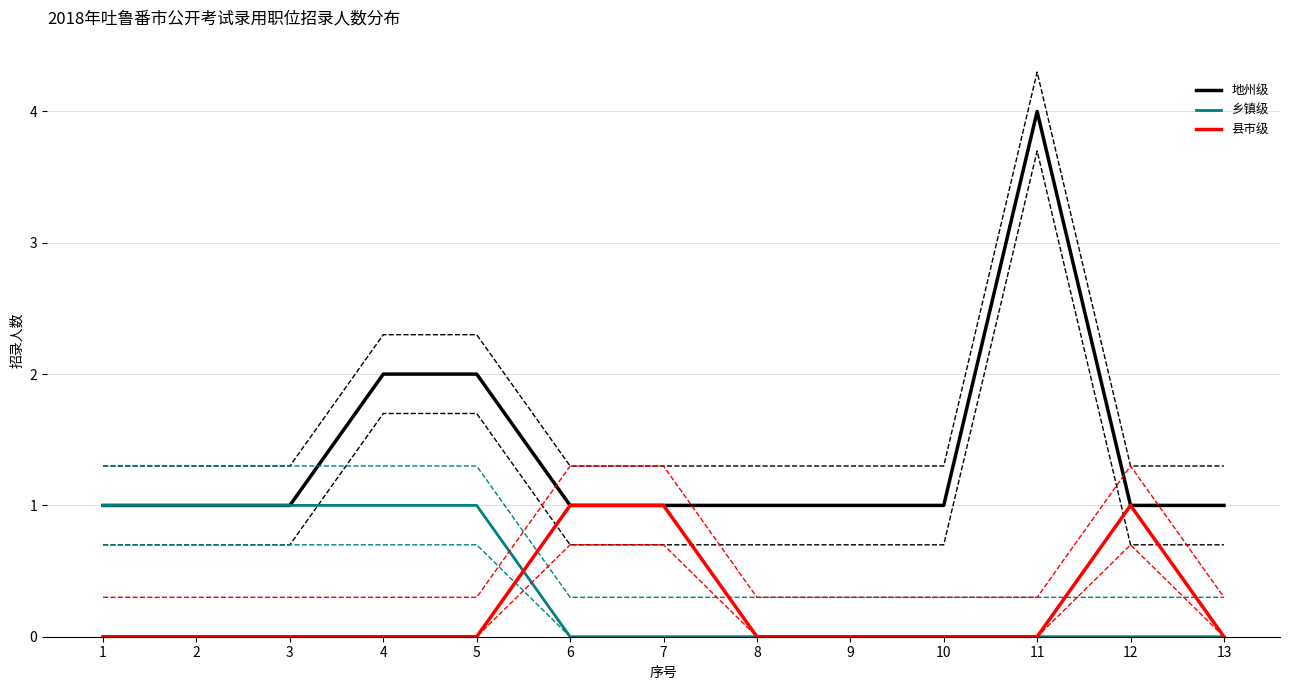

What is the greatest value displayed?

4.3